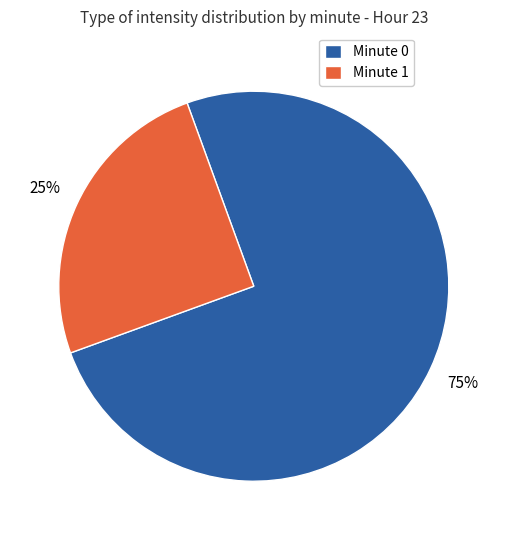

The Minute 0 slice represents 75% of the pie. True or false?

True